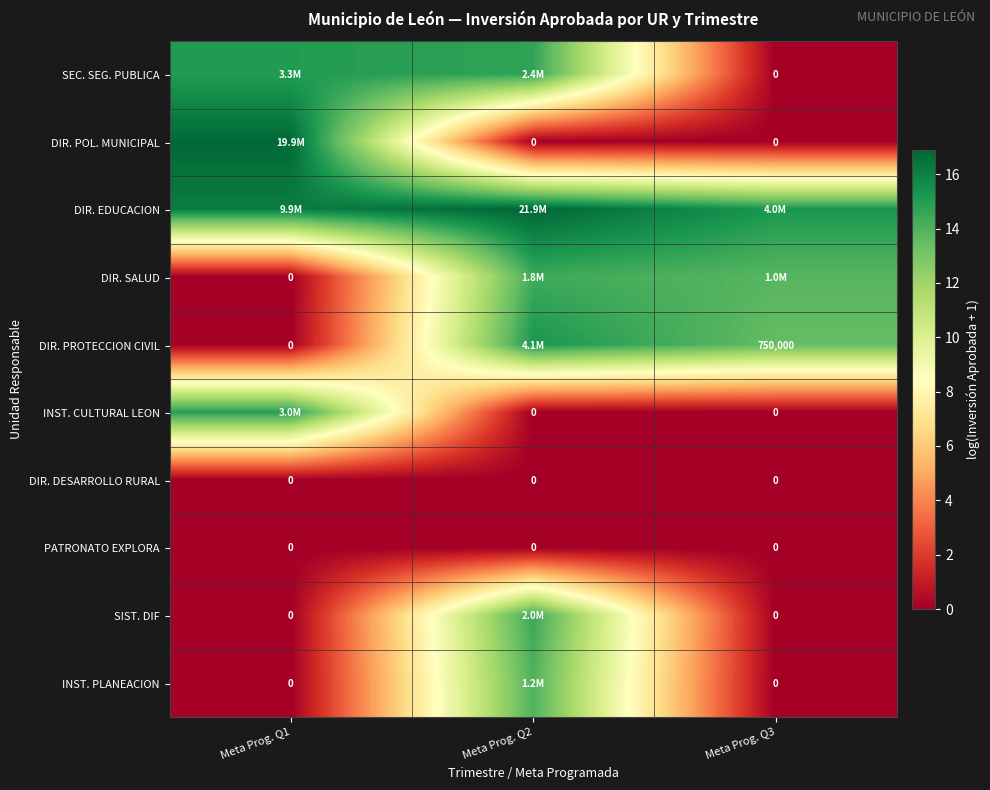

The value of DIR. PROTECCION CIVIL at Meta Prog. Q2 is 3.1. True or false?

False